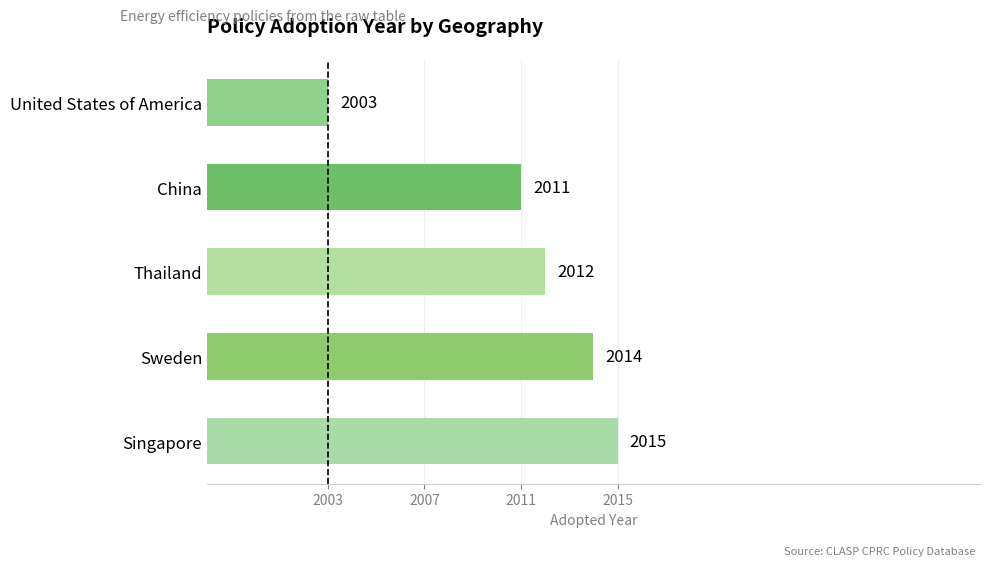

What is the maximum value shown in the chart?

2015